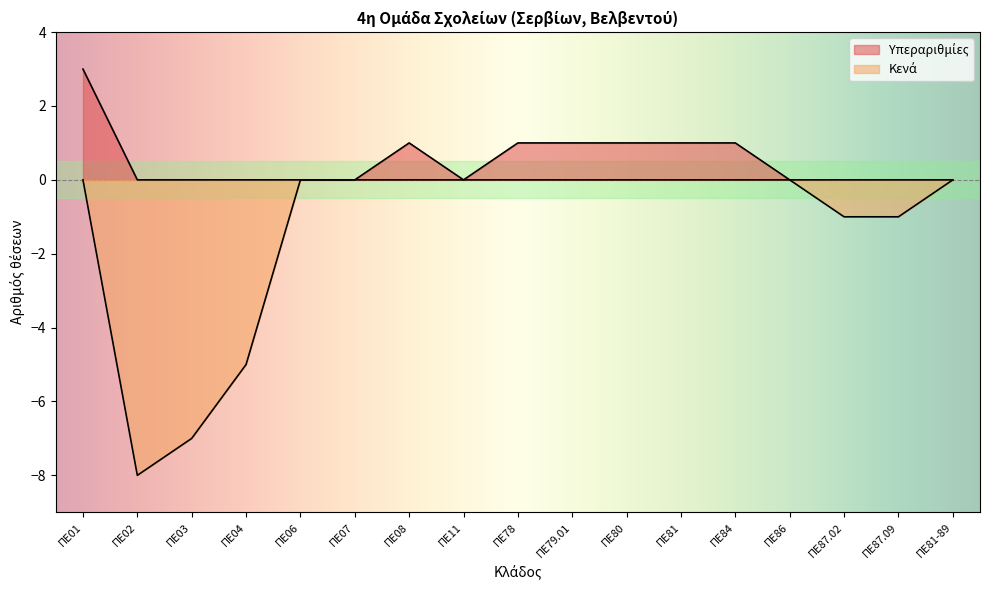

How many interior local valleys does the Κενά series have?

1